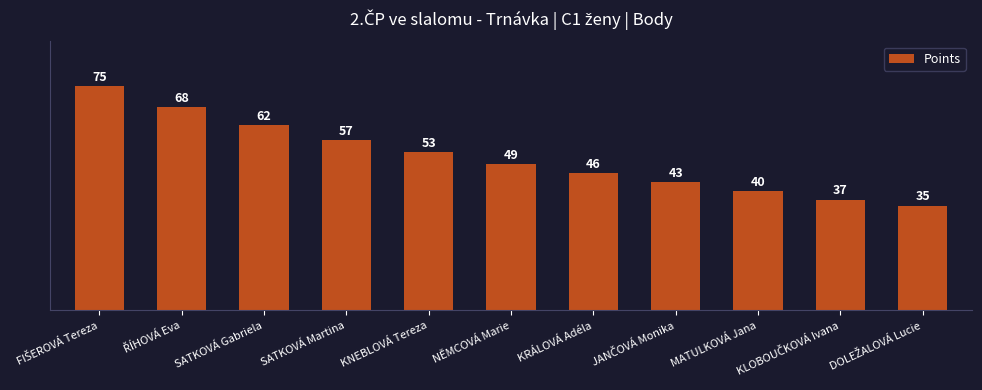

Reading right to left, what are all the values shown in this chart?

35	37	40	43	46	49	53	57	62	68	75